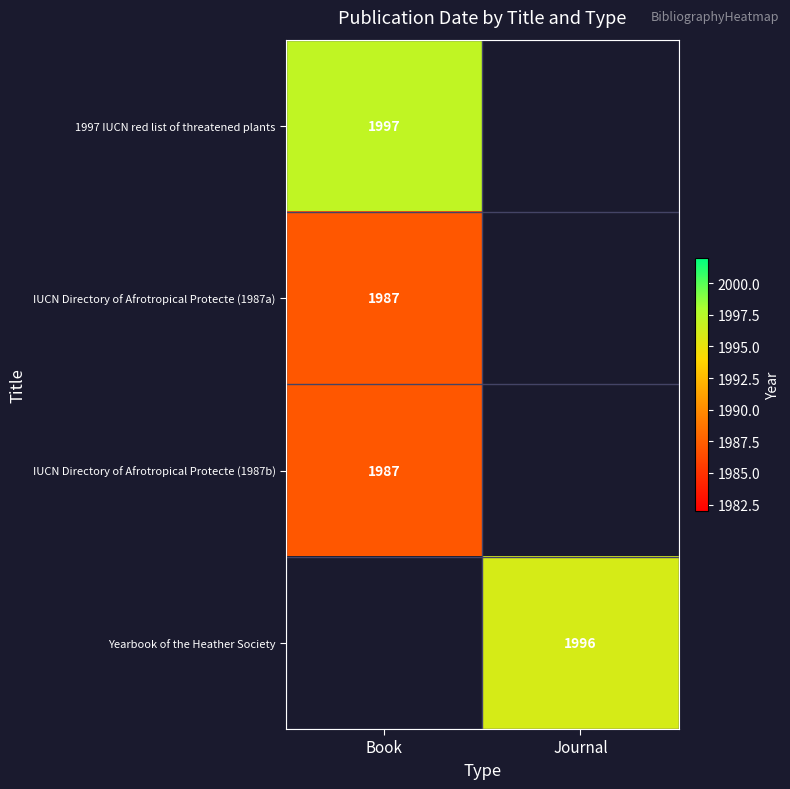

At how many categories does at least one series exceed 1996?

1